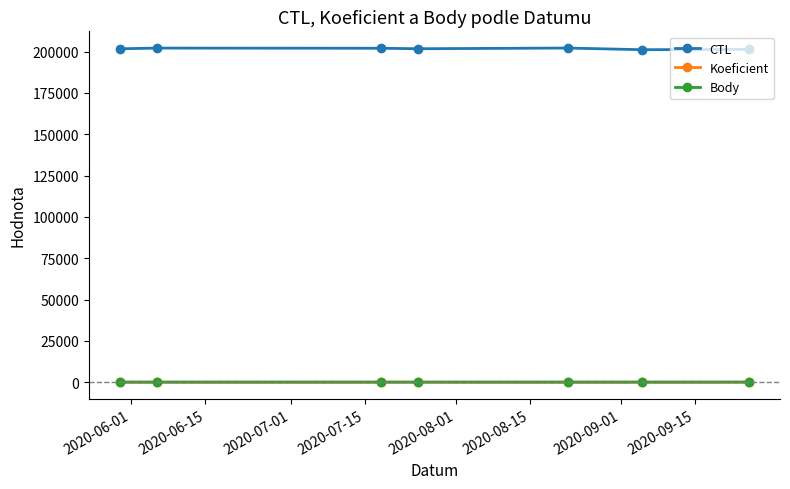

Count the Koeficient values in the range 2 to 3.

6